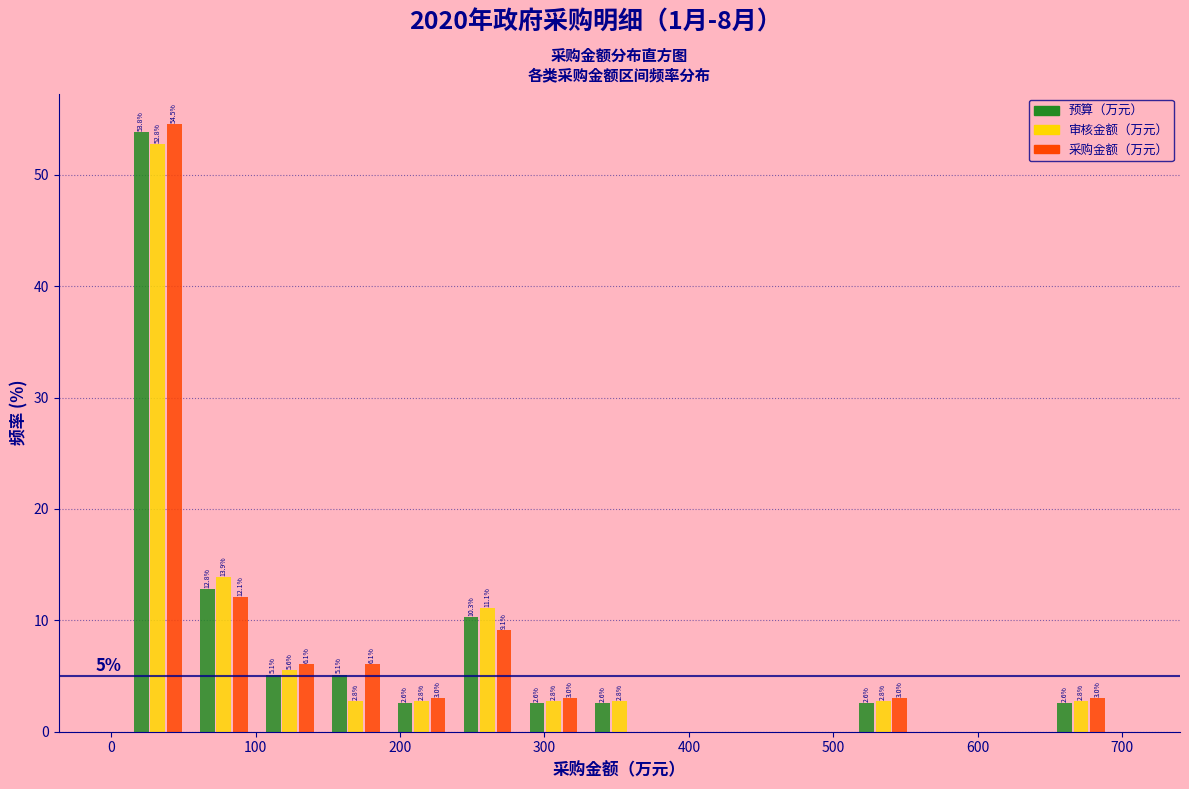

In the 采购金额（万元） series, which range on the x-axis has the tallest bar?

10 to 60